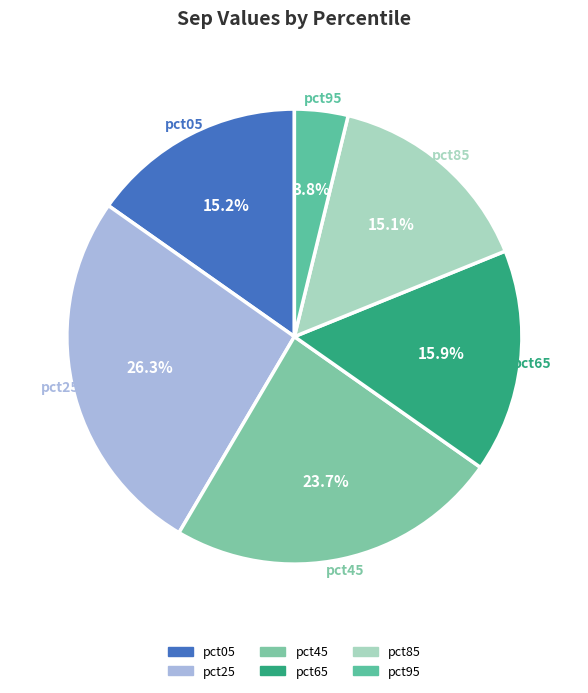

How much of the chart is everything except pct95?

96.2%